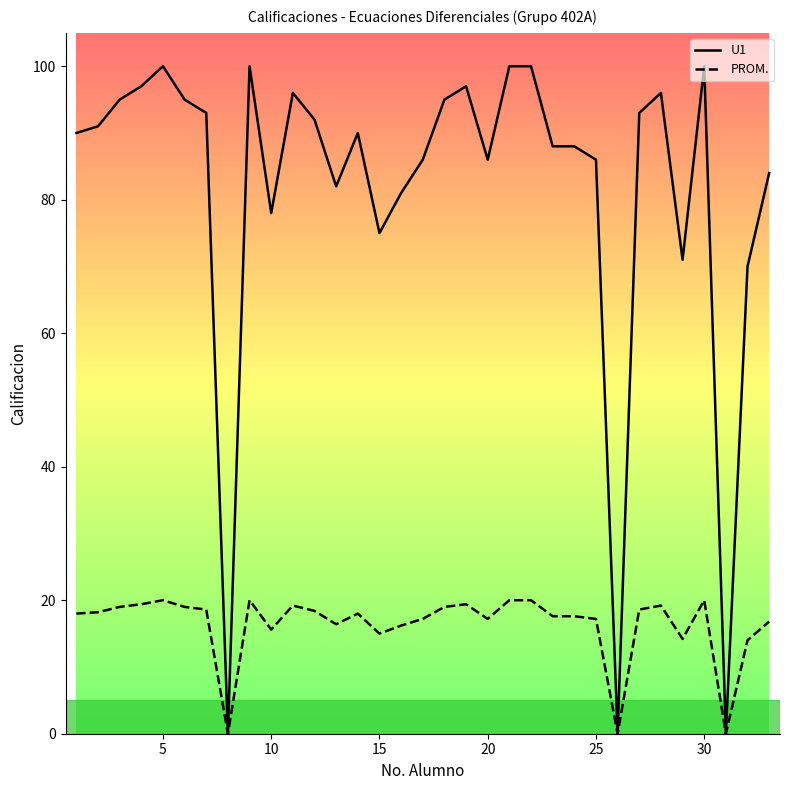

What are all the series names shown in the legend?

U1, PROM.